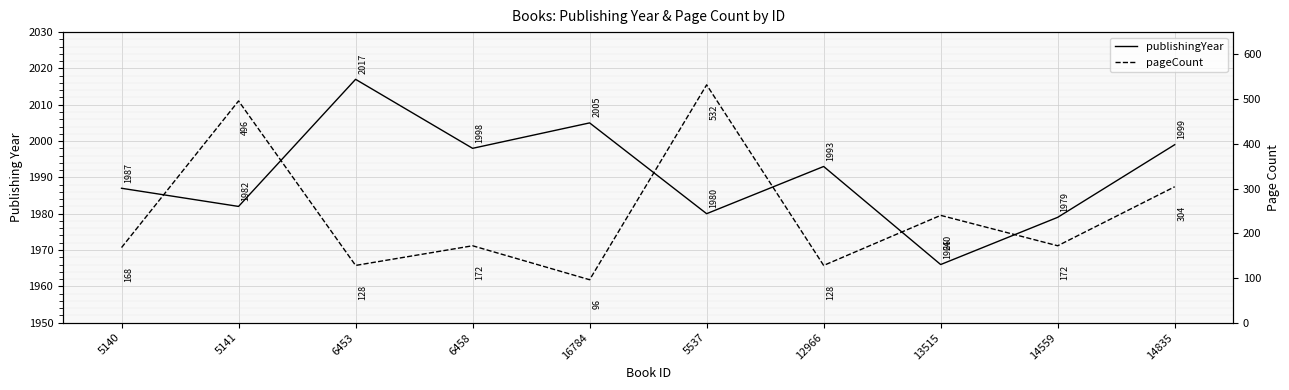

Is the value of publishingYear at 13515 greater than the value of pageCount at 13515?

Yes